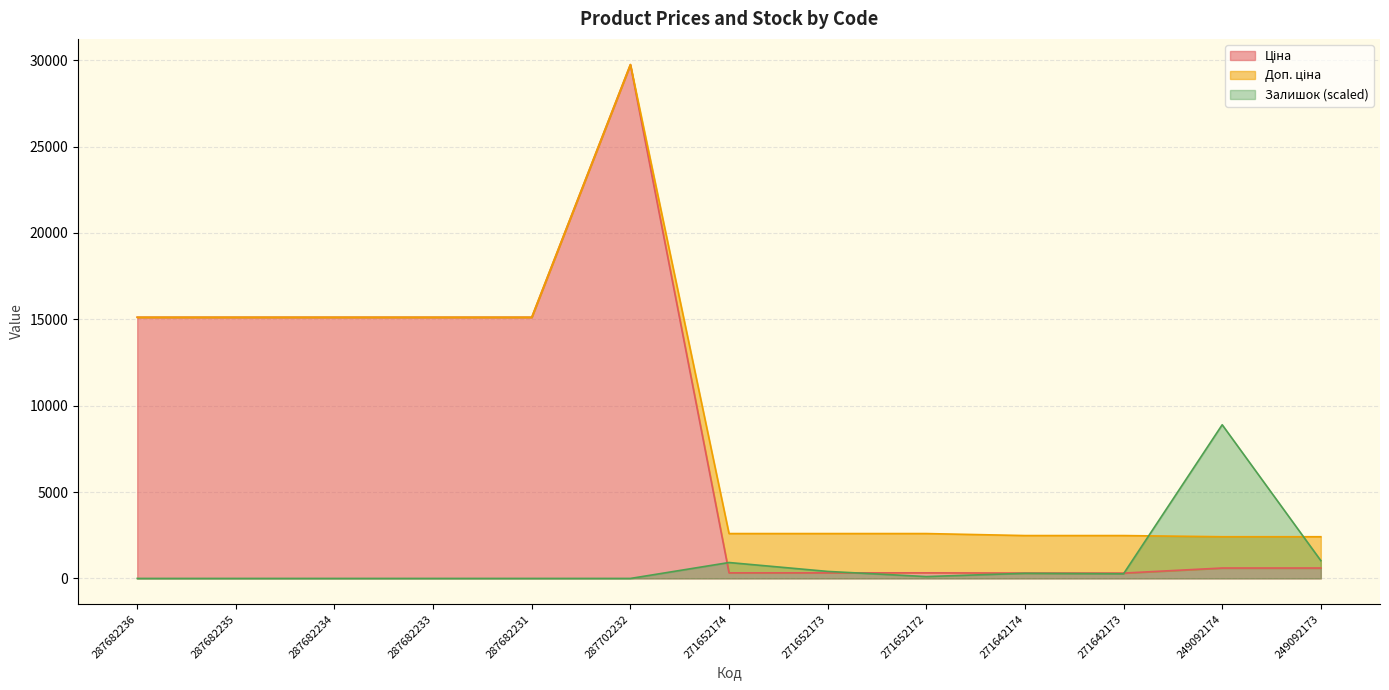

Is the value of Доп. ціна at 287682235 greater than the value of Залишок at 287682235?

Yes